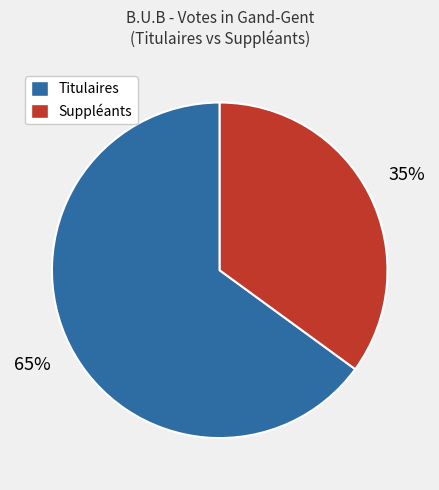

To the nearest percent, what is the difference between the largest and smallest slice percentages?

30%